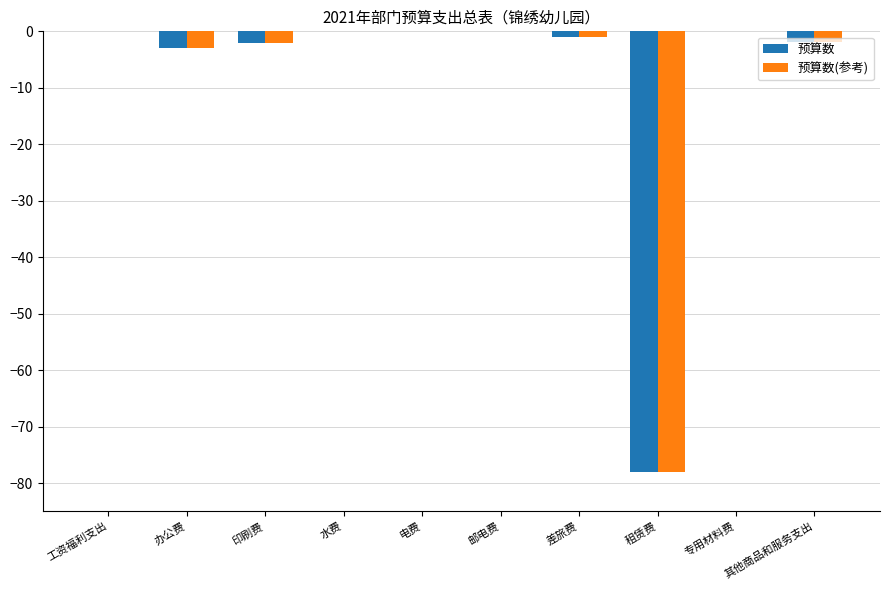

Count the number of categories in the chart.

10